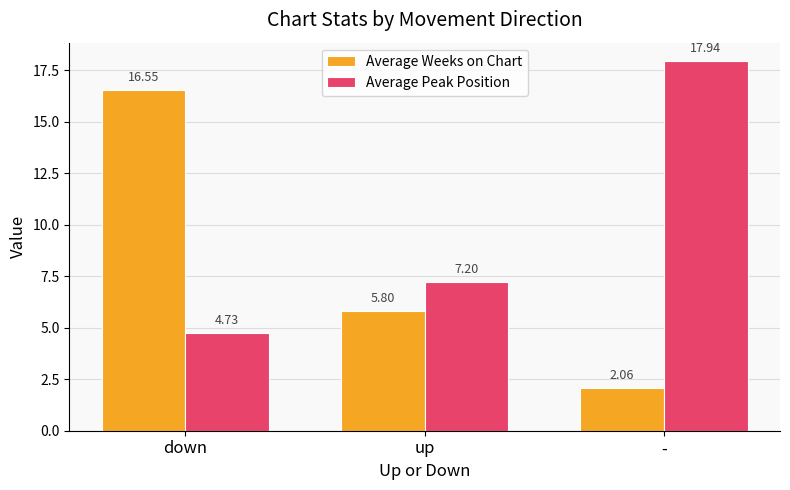

Which series has the widest spread of values?

Average Weeks on Chart